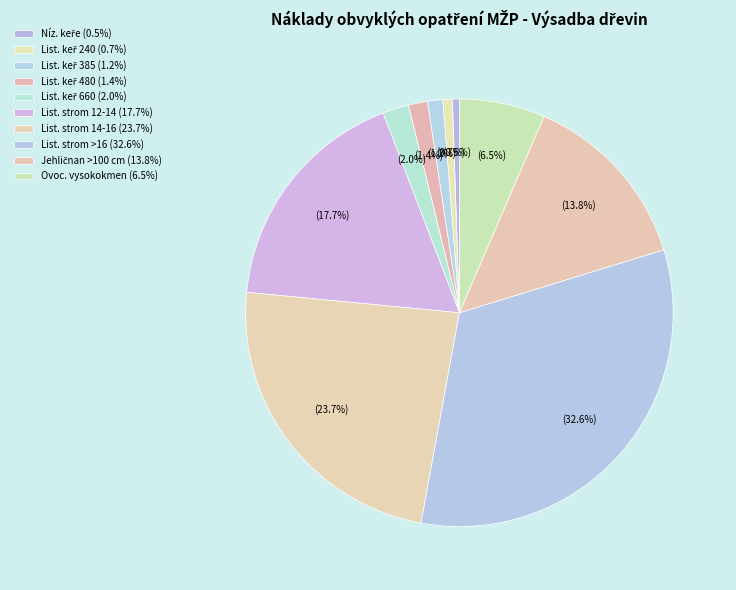

Rank the categories by value from highest to lowest.

Výsadba listnatého stromu ok nad 16 cm, Výsadba listnatého stromu ok 14-16 cm, Výsadba listnatého stromu ok 12-14 cm, Výsadba jehličnanu více než 100 cm, Výsadba ovocného vysokokmenu, Výsadba listnatého keře (660), Výsadba listnatého keře (480), Výsadba listnatého keře (385), Výsadba listnatého keře (240), Výsadba nízkých keřů